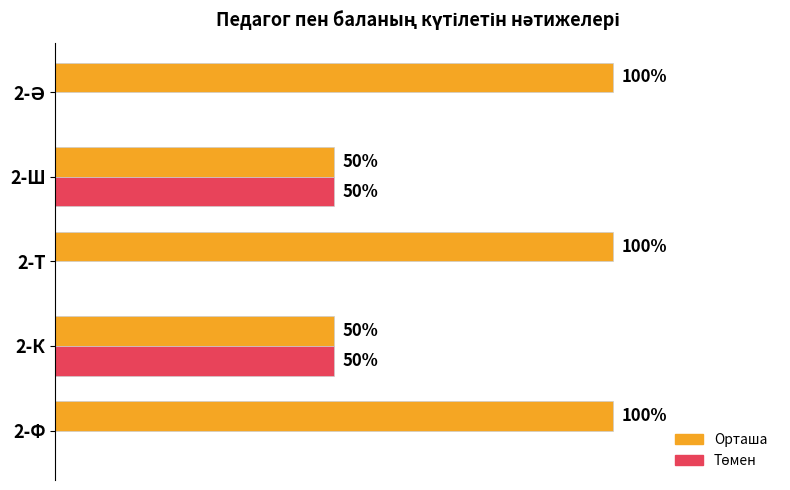

Which series has the largest total across all categories?

Орташа